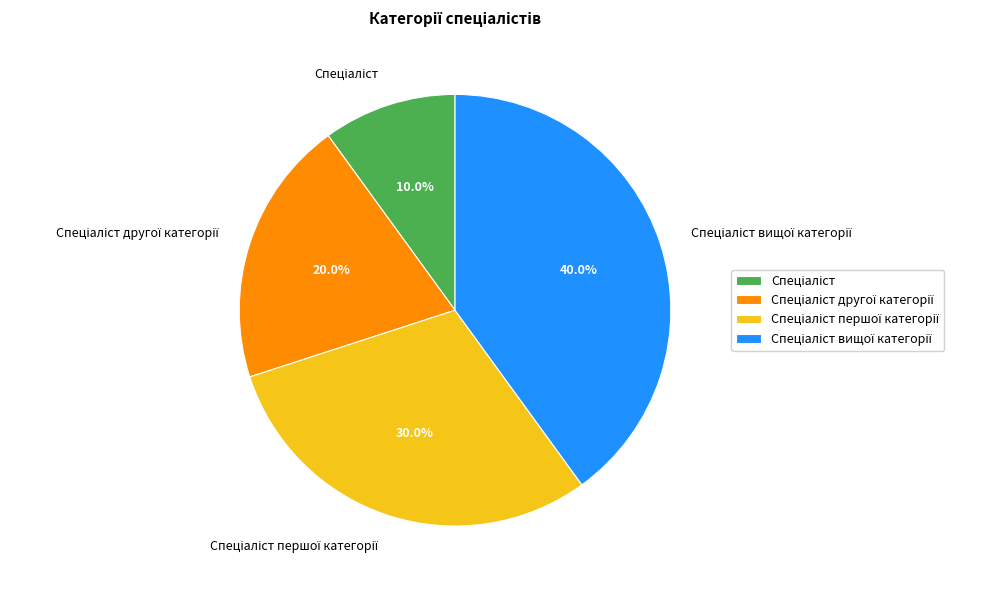

Is there a majority slice in this chart?

No